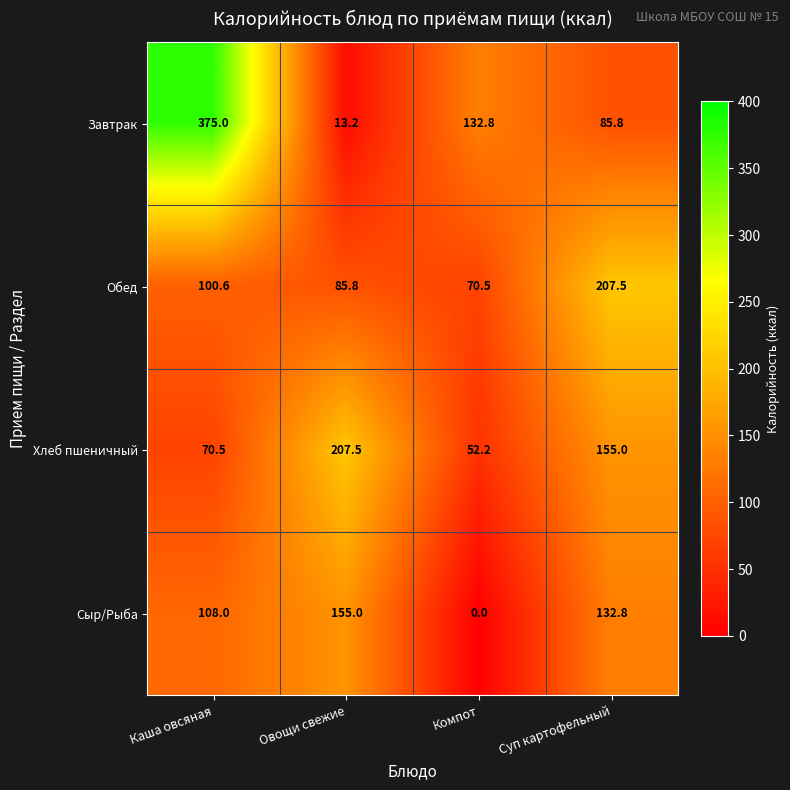

Reading left to right, list all the values displayed in this chart.

Завтрак: 375.0	13.2	132.8	85.8
Обед: 100.6	85.8	70.5	207.5
Хлеб пшеничный: 70.5	207.5	52.2	155.0
Сыр/Рыба: 108.0	155.0	0.0	132.8